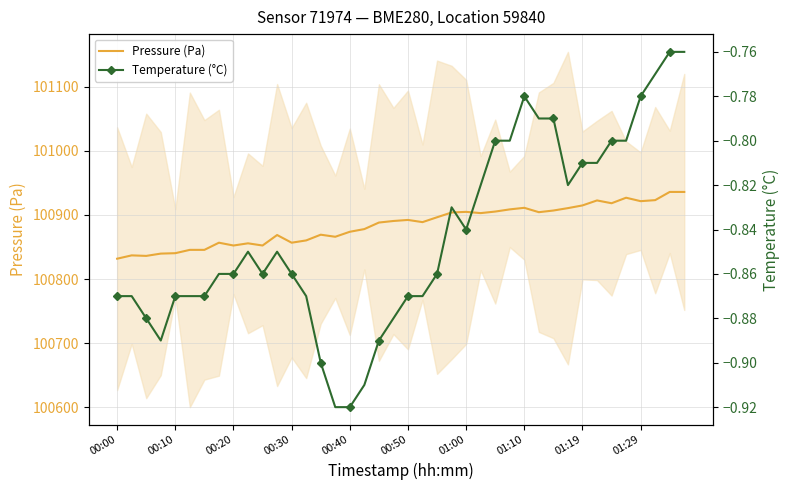

What is the maximum value for Pressure (Pa)?

100935.8